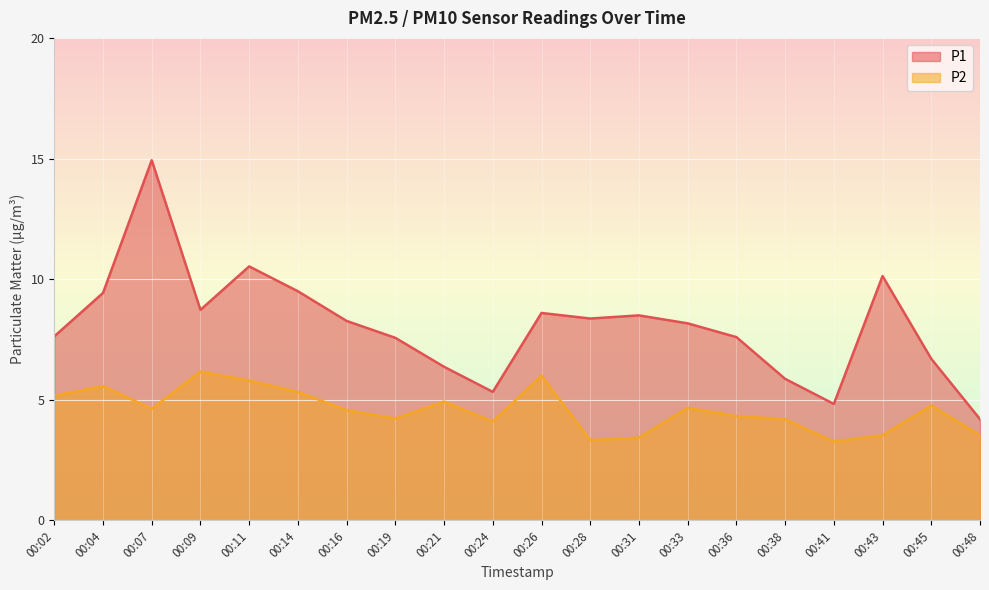

At which category is the sum across all series the highest?

00:07